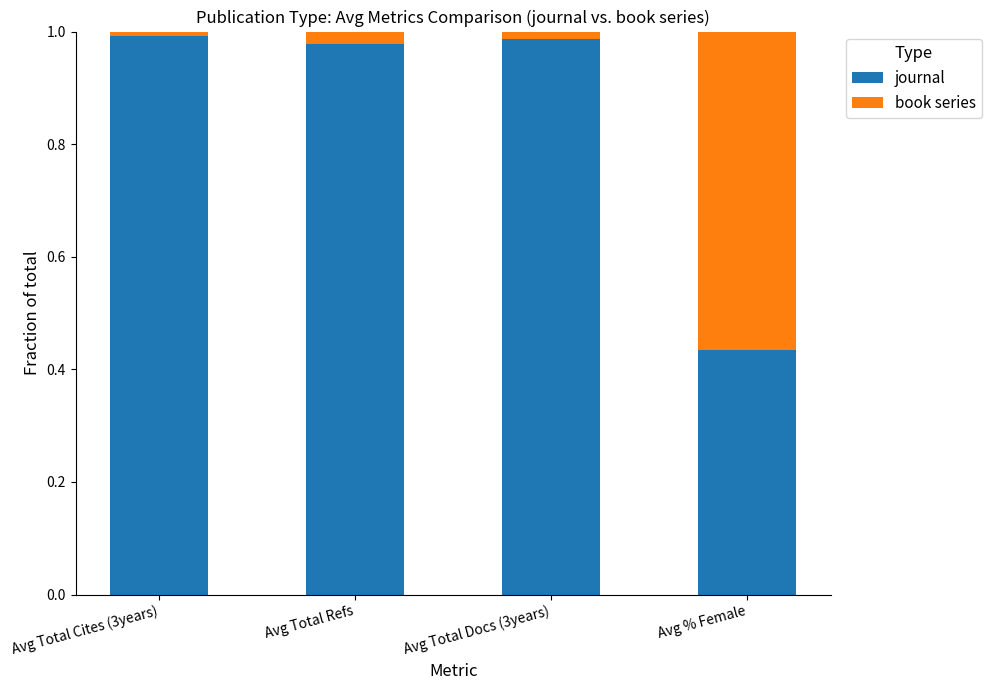

Is it true that journal equals 0.4 at Avg Total Cites (3years)?

False